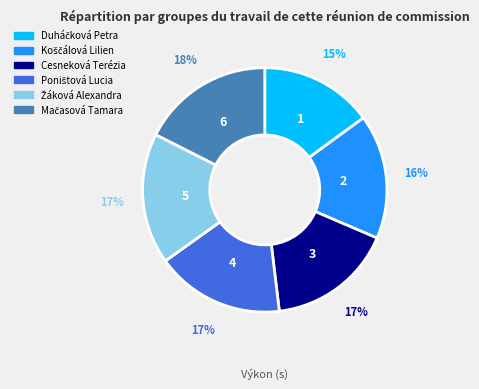

Does any single category account for the majority?

No